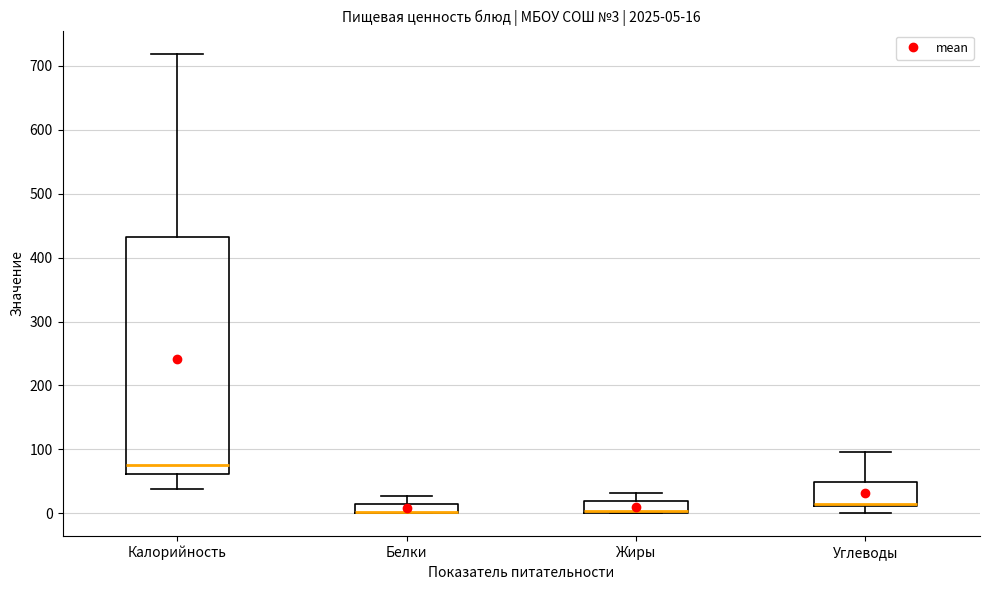

Comparing the boxes themselves (not the whiskers), which one is the tallest?

Калорийность